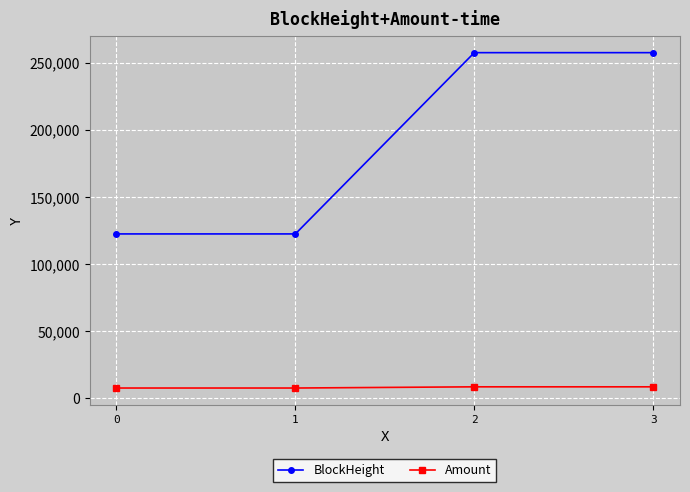

True or false: Amount and BlockHeight cross at least once.

False